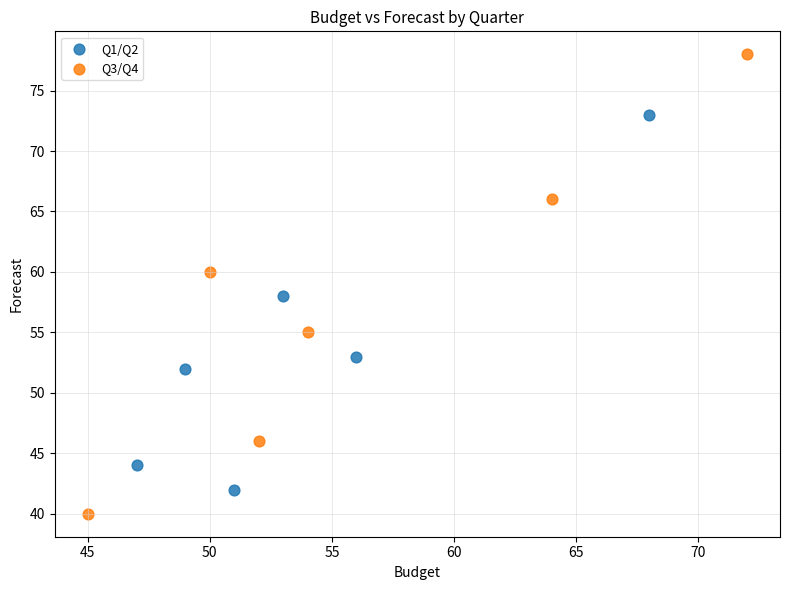

What are all the series names shown in the legend?

Q1/Q2, Q3/Q4